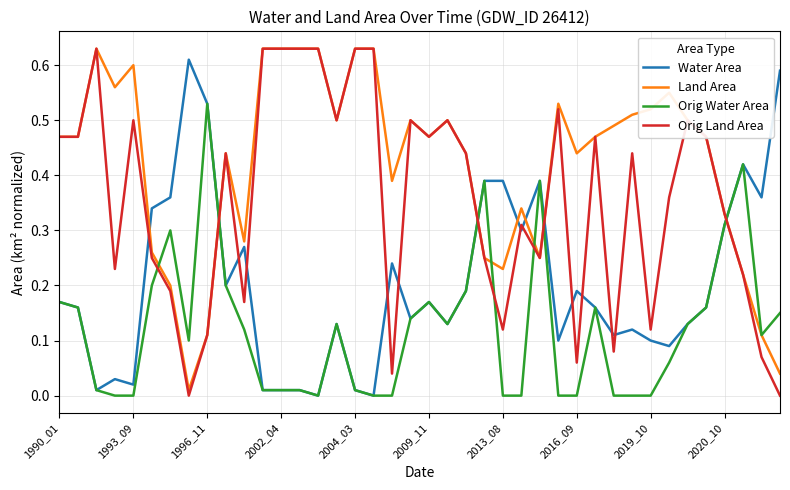

True or false: Orig Water Area and Land Area intersect in this chart.

True